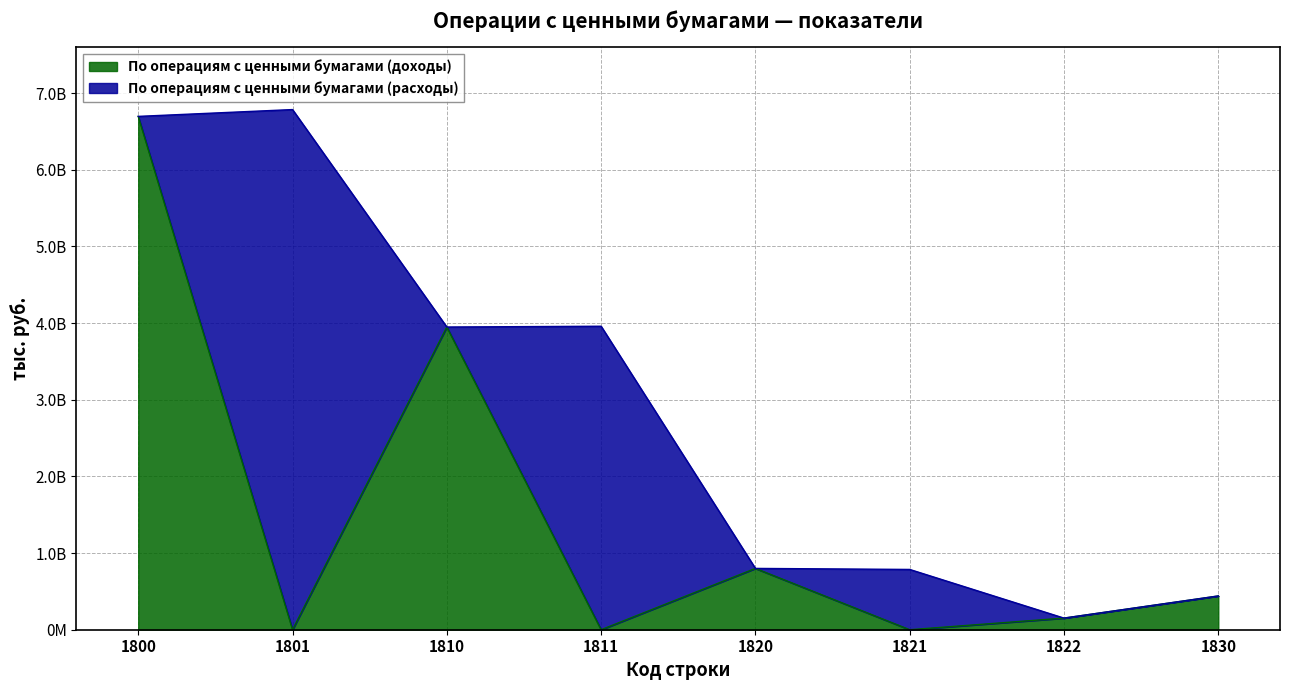

What is the sum of all values?

12038266960